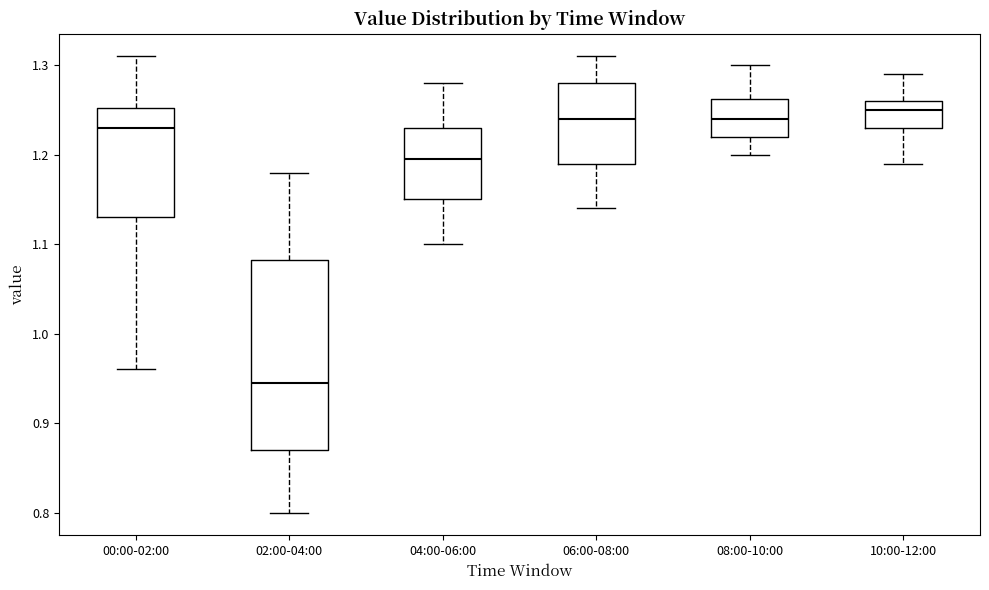

Reading left to right, transcribe this box plot: for each box, give where its median line is, the range the box spans, and where its two whiskers end, as read against the y-axis. The values are not printed on the chart, so give them approximately, as read against the axis.

00:00-02:00: median 1.23, box 1.13 to 1.25, whiskers 0.96 to 1.31
02:00-04:00: median 0.95, box 0.87 to 1.08, whiskers 0.80 to 1.18
04:00-06:00: median 1.20, box 1.15 to 1.23, whiskers 1.10 to 1.28
06:00-08:00: median 1.24, box 1.19 to 1.28, whiskers 1.14 to 1.31
08:00-10:00: median 1.24, box 1.22 to 1.26, whiskers 1.20 to 1.30
10:00-12:00: median 1.25, box 1.23 to 1.26, whiskers 1.19 to 1.29